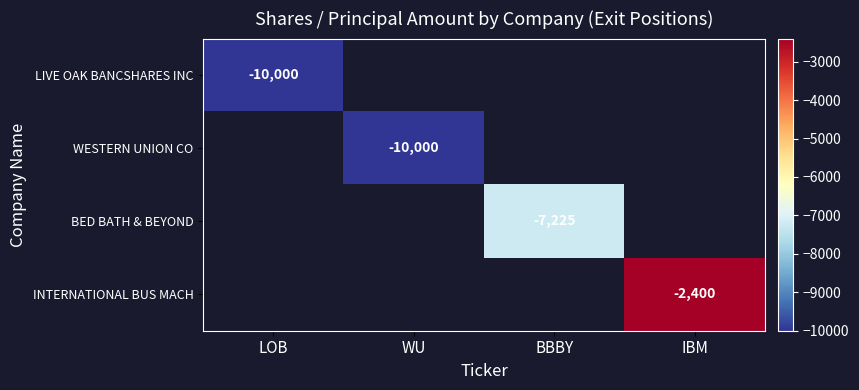

Rank the series by their average value, from lowest to highest.

LIVE OAK BANCSHARES INC, WESTERN UNION CO, BED BATH & BEYOND, INTERNATIONAL BUS MACH